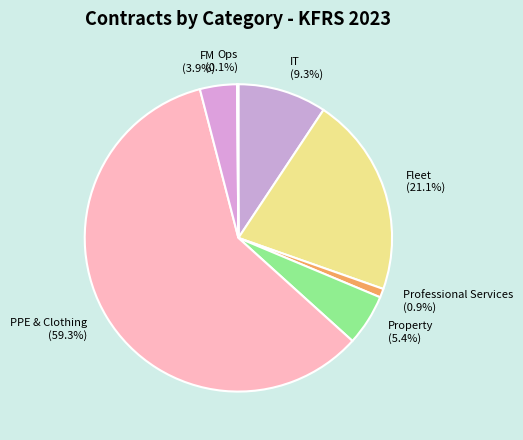

Which slice is the largest?

PPE & Clothing